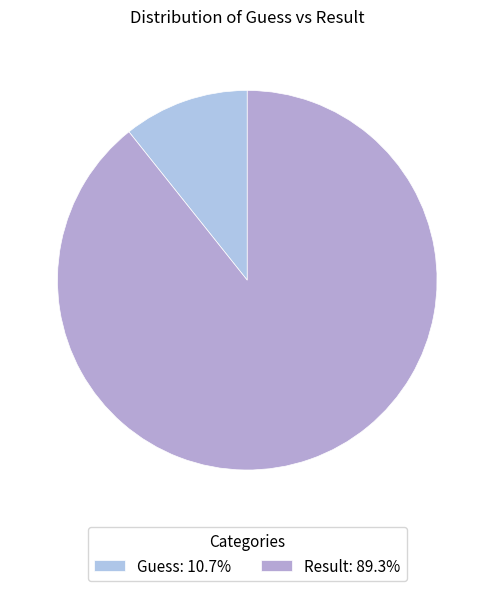

Does any single category account for the majority?

Yes